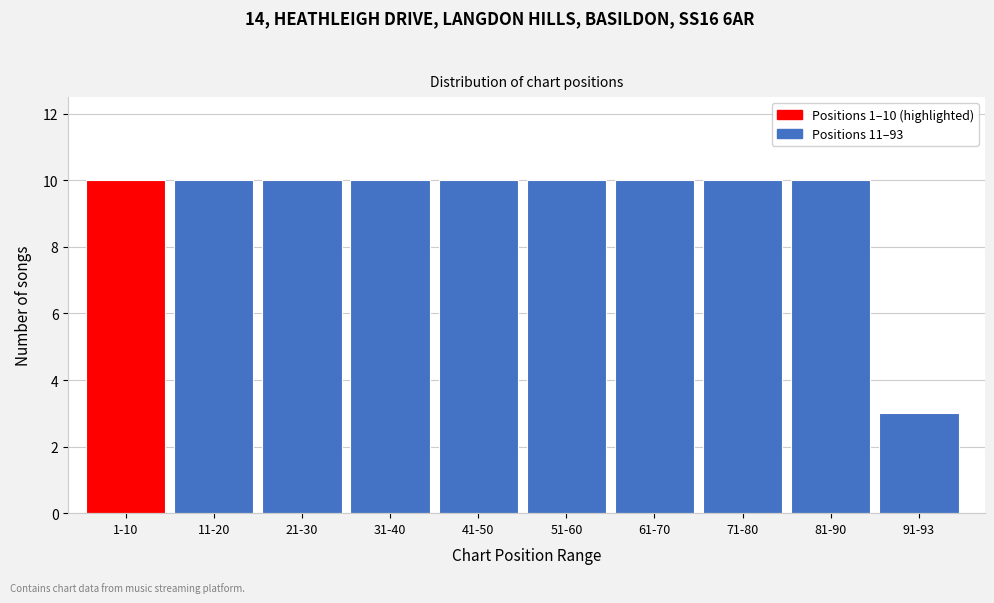

Reading right to left, transcribe all the data shown in this chart.

3	10	10	10	10	10	10	10	10	10